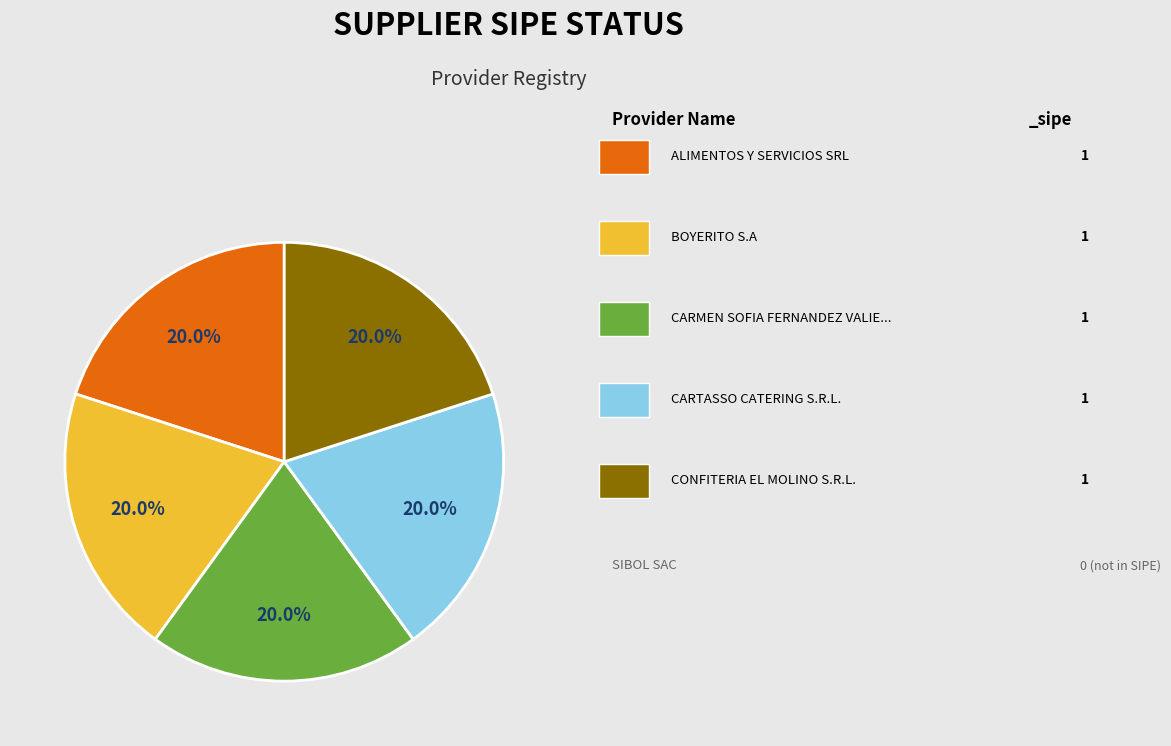

Does any single category account for the majority?

No